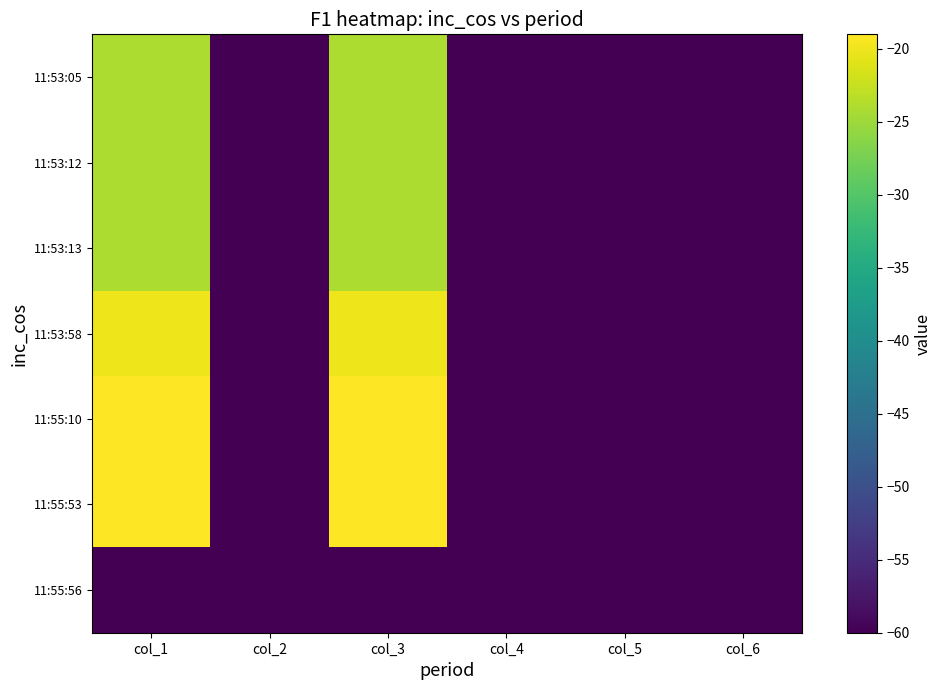

Reading left to right, extract all data points from this chart.

11:53:05: col_1=-24	col_2=-60	col_3=-24	col_4=-60	col_5=-60	col_6=-60
11:53:12: col_1=-24	col_2=-60	col_3=-24	col_4=-60	col_5=-60	col_6=-60
11:53:13: col_1=-24	col_2=-60	col_3=-24	col_4=-60	col_5=-60	col_6=-60
11:53:58: col_1=-20	col_2=-60	col_3=-20	col_4=-60	col_5=-60	col_6=-60
11:55:10: col_1=-19	col_2=-60	col_3=-19	col_4=-60	col_5=-60	col_6=-60
11:55:53: col_1=-19	col_2=-60	col_3=-19	col_4=-60	col_5=-60	col_6=-60
11:55:56: col_1=-60	col_2=-60	col_3=-60	col_4=-60	col_5=-60	col_6=-60